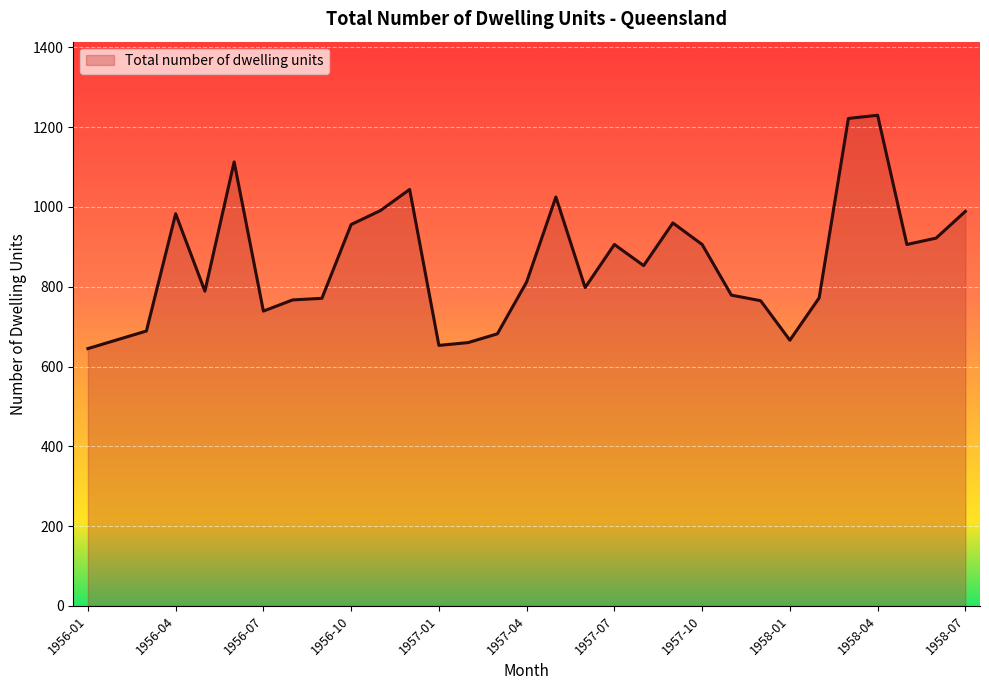

What is the difference between the maximum and minimum values?

585